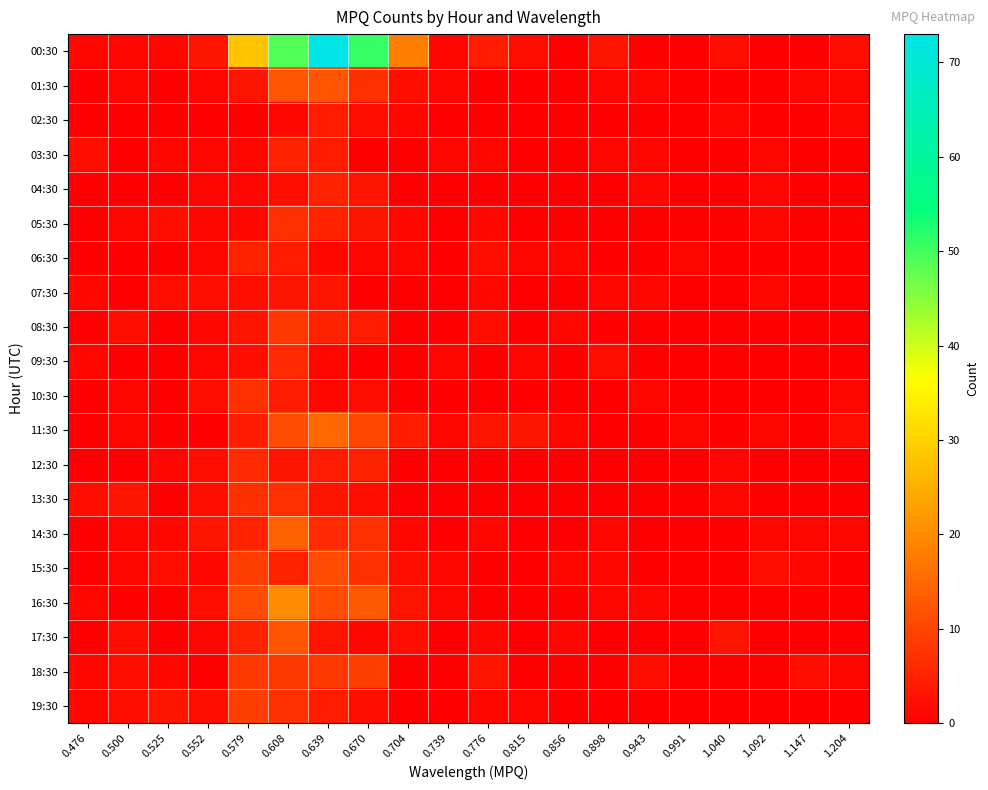

Reading left to right, transcribe all the data shown in this chart.

00:30: 0.476=1	0.500=1	0.525=1	0.552=3	0.579=28	0.608=49	0.639=73	0.670=51	0.704=18	0.739=1	0.776=4	0.815=2	0.856=0	0.898=3	0.943=0	0.991=0	1.040=2	1.092=0	1.147=0	1.204=2
01:30: 0.476=0	0.500=1	0.525=0	0.552=1	0.579=3	0.608=12	0.639=12	0.670=7	0.704=2	0.739=1	0.776=0	0.815=0	0.856=0	0.898=1	0.943=1	0.991=0	1.040=0	1.092=0	1.147=1	1.204=1
02:30: 0.476=0	0.500=0	0.525=0	0.552=0	0.579=0	0.608=1	0.639=4	0.670=2	0.704=1	0.739=0	0.776=0	0.815=0	0.856=0	0.898=0	0.943=0	0.991=0	1.040=1	1.092=0	1.147=0	1.204=1
03:30: 0.476=2	0.500=0	0.525=1	0.552=1	0.579=1	0.608=5	0.639=4	0.670=0	0.704=0	0.739=1	0.776=1	0.815=0	0.856=0	0.898=1	0.943=1	0.991=0	1.040=0	1.092=1	1.147=0	1.204=0
04:30: 0.476=0	0.500=0	0.525=0	0.552=1	0.579=1	0.608=2	0.639=5	0.670=3	0.704=0	0.739=0	0.776=0	0.815=0	0.856=0	0.898=0	0.943=1	0.991=0	1.040=0	1.092=1	1.147=0	1.204=0
05:30: 0.476=0	0.500=1	0.525=2	0.552=1	0.579=1	0.608=7	0.639=5	0.670=3	0.704=1	0.739=0	0.776=1	0.815=0	0.856=0	0.898=0	0.943=0	0.991=0	1.040=0	1.092=1	1.147=0	1.204=0
06:30: 0.476=0	0.500=0	0.525=0	0.552=1	0.579=5	0.608=4	0.639=1	0.670=1	0.704=1	0.739=0	0.776=2	0.815=1	0.856=1	0.898=0	0.943=0	0.991=1	1.040=0	1.092=0	1.147=0	1.204=0
07:30: 0.476=1	0.500=0	0.525=2	0.552=2	0.579=2	0.608=3	0.639=3	0.670=0	0.704=0	0.739=0	0.776=1	0.815=0	0.856=0	0.898=1	0.943=1	0.991=0	1.040=0	1.092=1	1.147=0	1.204=0
08:30: 0.476=0	0.500=2	0.525=0	0.552=1	0.579=3	0.608=8	0.639=5	0.670=4	0.704=0	0.739=0	0.776=2	0.815=0	0.856=1	0.898=0	0.943=0	0.991=0	1.040=0	1.092=0	1.147=0	1.204=0
09:30: 0.476=1	0.500=0	0.525=0	0.552=1	0.579=2	0.608=6	0.639=1	0.670=0	0.704=0	0.739=1	0.776=0	0.815=1	0.856=0	0.898=2	0.943=0	0.991=0	1.040=0	1.092=0	1.147=0	1.204=0
10:30: 0.476=0	0.500=1	0.525=0	0.552=2	0.579=7	0.608=4	0.639=1	0.670=2	0.704=0	0.739=0	0.776=0	0.815=0	0.856=0	0.898=0	0.943=1	0.991=0	1.040=0	1.092=0	1.147=0	1.204=1
11:30: 0.476=0	0.500=1	0.525=0	0.552=0	0.579=4	0.608=11	0.639=15	0.670=10	0.704=4	0.739=1	0.776=3	0.815=3	0.856=1	0.898=0	0.943=0	0.991=1	1.040=0	1.092=1	1.147=0	1.204=2
12:30: 0.476=0	0.500=0	0.525=1	0.552=2	0.579=6	0.608=3	0.639=4	0.670=5	0.704=0	0.739=0	0.776=0	0.815=0	0.856=0	0.898=0	0.943=0	0.991=0	1.040=1	1.092=0	1.147=0	1.204=0
13:30: 0.476=2	0.500=3	0.525=0	0.552=2	0.579=7	0.608=7	0.639=3	0.670=2	0.704=0	0.739=0	0.776=0	0.815=0	0.856=0	0.898=0	0.943=0	0.991=0	1.040=1	1.092=0	1.147=0	1.204=0
14:30: 0.476=0	0.500=1	0.525=1	0.552=3	0.579=5	0.608=14	0.639=6	0.670=7	0.704=1	0.739=0	0.776=1	0.815=0	0.856=0	0.898=1	0.943=0	0.991=0	1.040=0	1.092=1	1.147=1	1.204=1
15:30: 0.476=0	0.500=1	0.525=2	0.552=1	0.579=9	0.608=5	0.639=11	0.670=7	0.704=2	0.739=1	0.776=0	0.815=0	0.856=1	0.898=1	0.943=0	0.991=0	1.040=0	1.092=2	1.147=1	1.204=0
16:30: 0.476=1	0.500=0	0.525=0	0.552=2	0.579=11	0.608=20	0.639=11	0.670=13	0.704=3	0.739=1	0.776=0	0.815=0	0.856=0	0.898=1	0.943=1	0.991=0	1.040=0	1.092=0	1.147=0	1.204=0
17:30: 0.476=0	0.500=2	0.525=0	0.552=1	0.579=5	0.608=12	0.639=3	0.670=1	0.704=2	0.739=0	0.776=1	0.815=0	0.856=1	0.898=0	0.943=0	0.991=0	1.040=3	1.092=0	1.147=0	1.204=0
18:30: 0.476=1	0.500=2	0.525=1	0.552=0	0.579=8	0.608=8	0.639=8	0.670=9	0.704=0	0.739=0	0.776=3	0.815=0	0.856=0	0.898=0	0.943=2	0.991=0	1.040=0	1.092=0	1.147=2	1.204=1
19:30: 0.476=1	0.500=2	0.525=3	0.552=2	0.579=9	0.608=7	0.639=4	0.670=2	0.704=0	0.739=0	0.776=1	0.815=1	0.856=0	0.898=0	0.943=0	0.991=0	1.040=0	1.092=0	1.147=0	1.204=0